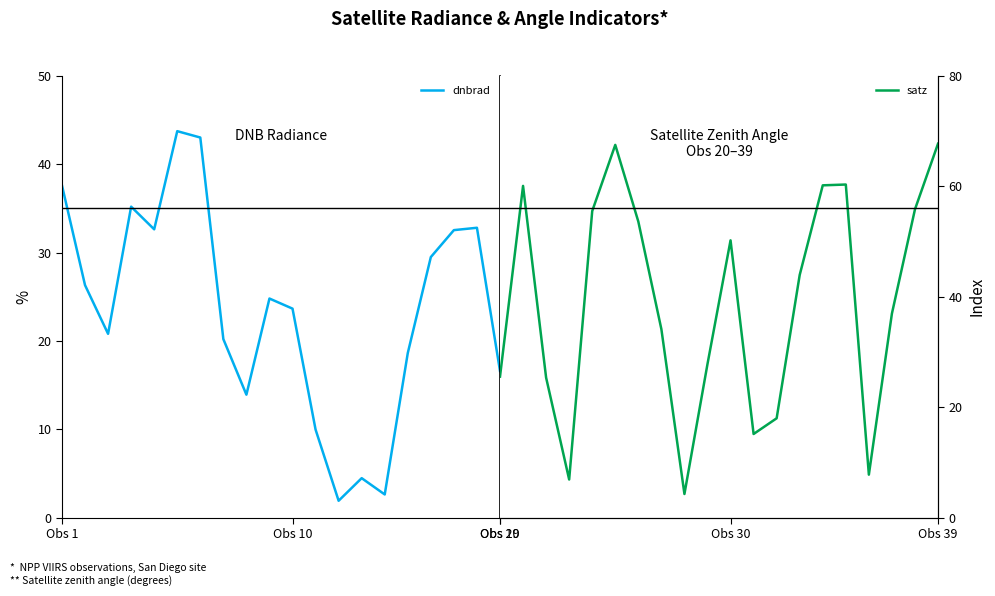

What is the maximum value for dnbrad?

43.8